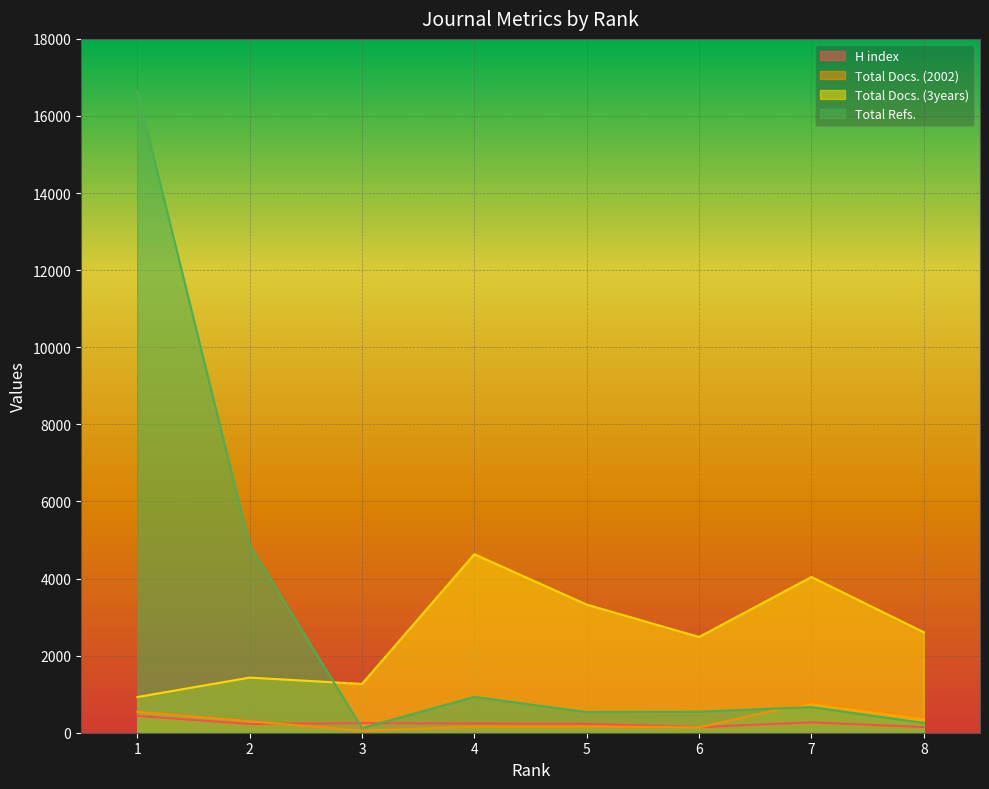

How many times do H index and Total Docs. (2002) cross each other?

2